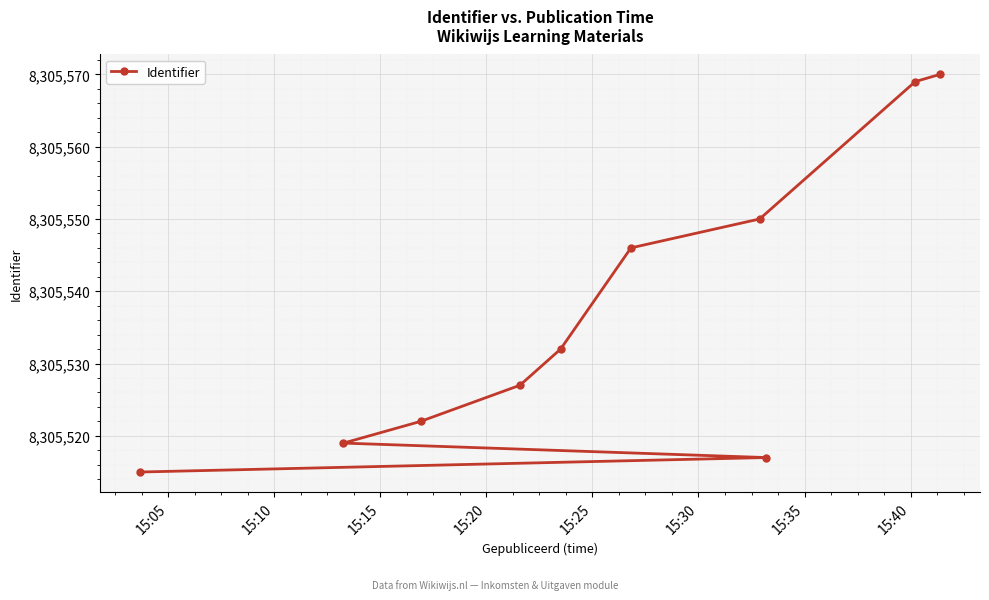

What is the maximum value shown in the chart?

8305570